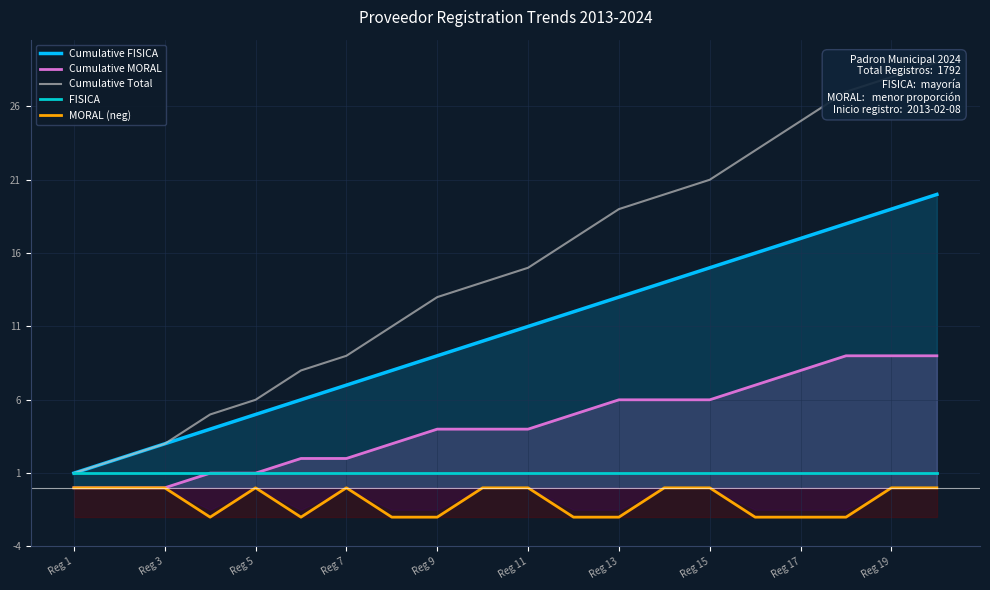

Is the value of Cumulative FISICA at Reg 13 greater than the value of FISICA at Reg 19?

Yes